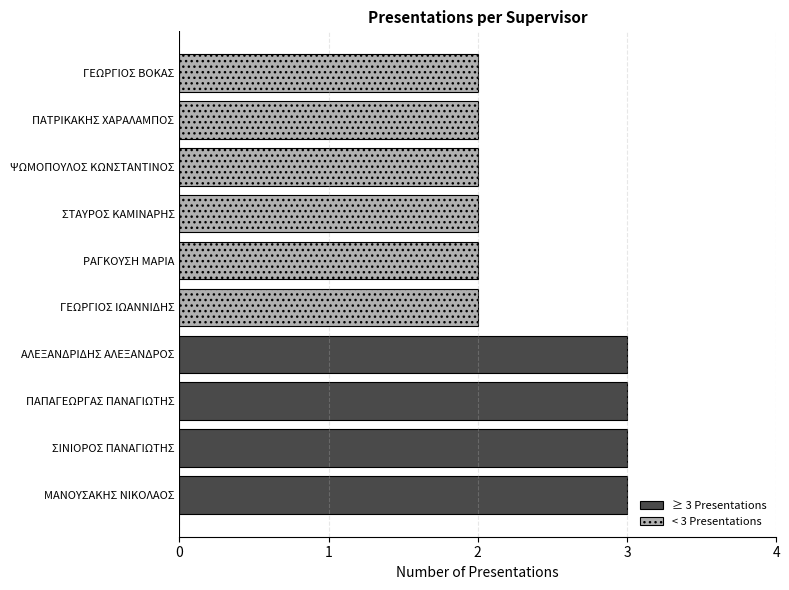

Reading left to right, list all the values displayed in this chart.

3	3	3	3	2	2	2	2	2	2